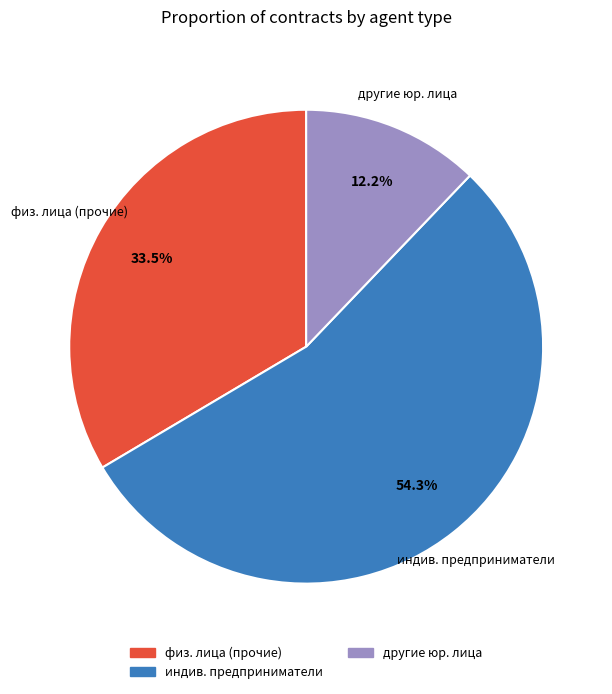

Is there any slice that represents more than half of the pie?

Yes